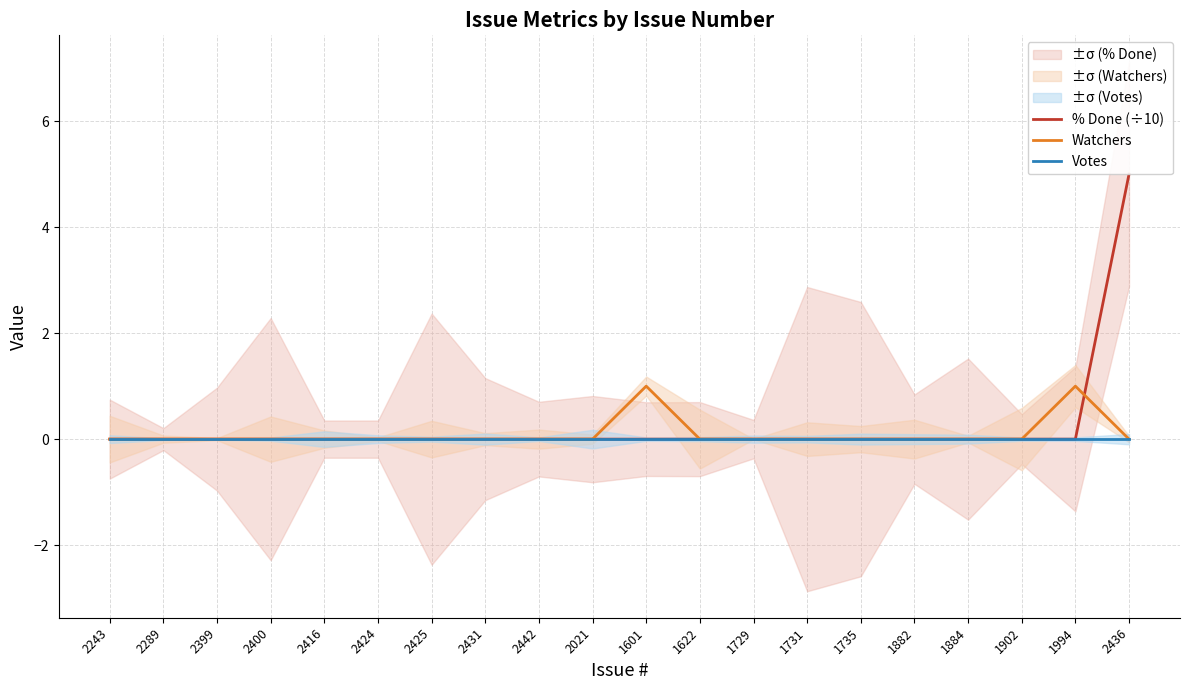

True or false: Votes has more than 1 interior local peaks.

False